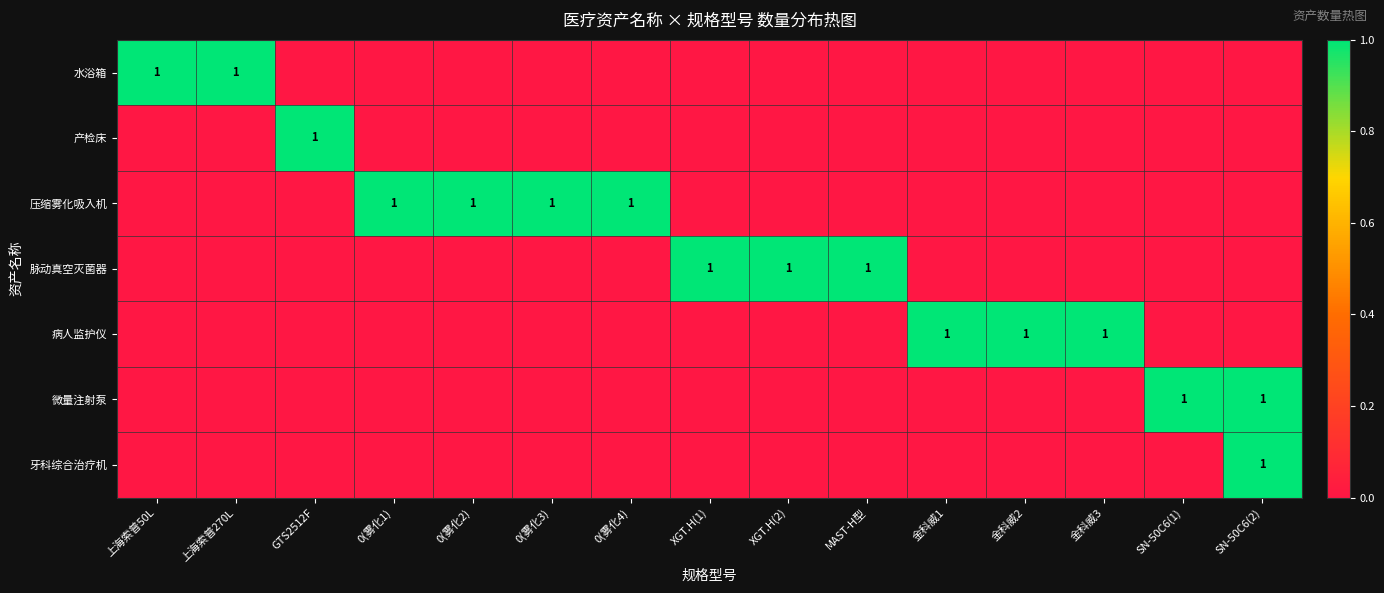

The value of 牙科综合治疗机 at SN-50C6(2) is 1. True or false?

True